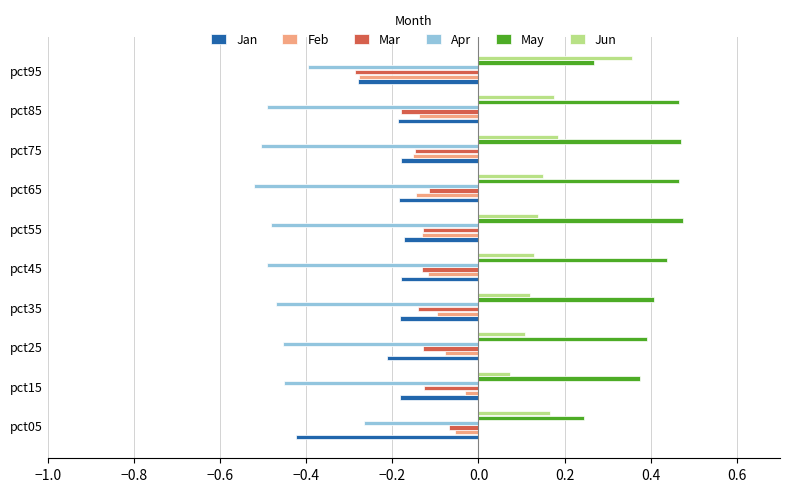

The value of Apr at pct75 is -0.2. True or false?

False